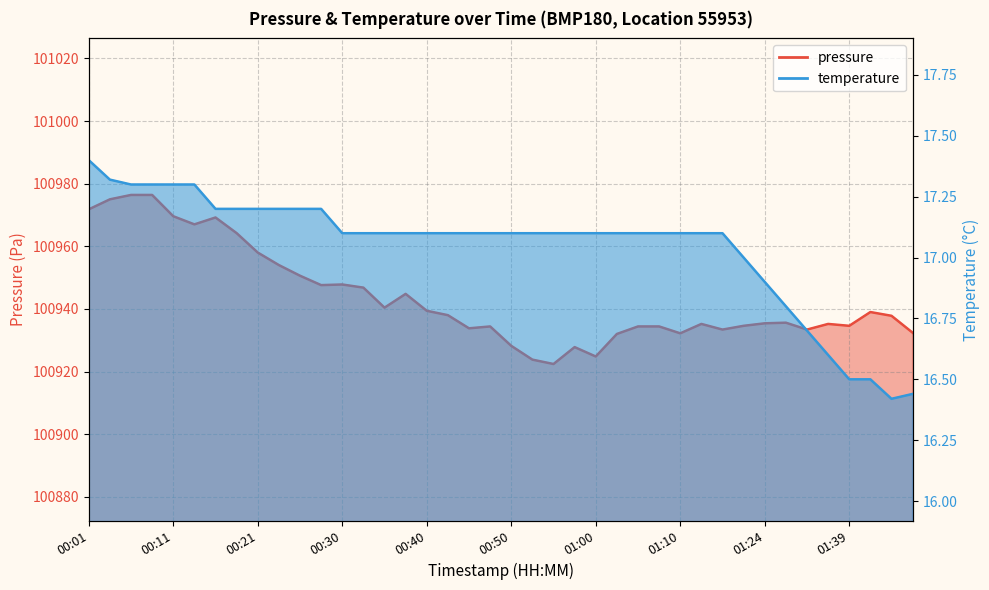

Which category has the highest value in the temperature series?

00:01